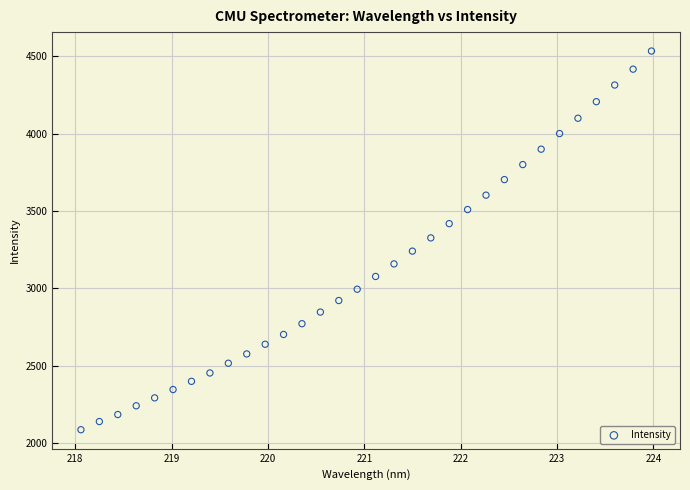

What is the range of Y values (max minus min)?

2445.5